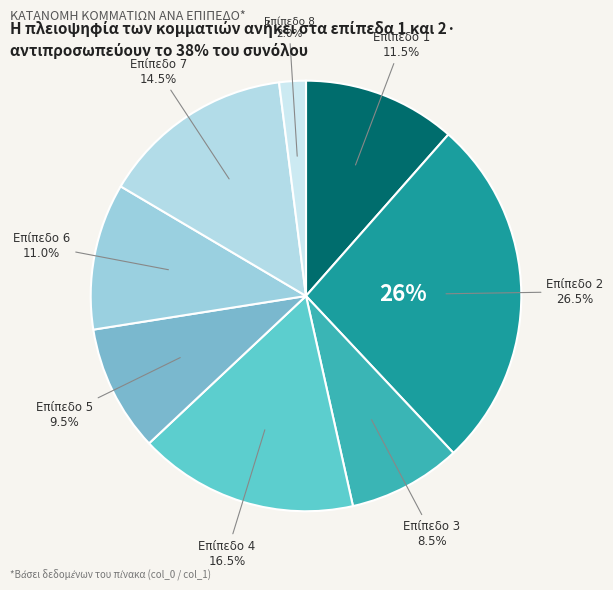

To the nearest percent, what portion does 3 represent?

8%